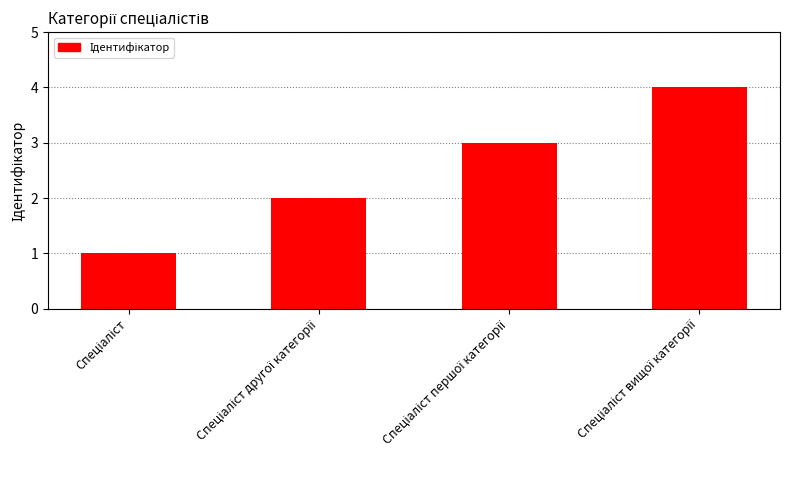

How many categories are shown in the chart?

4